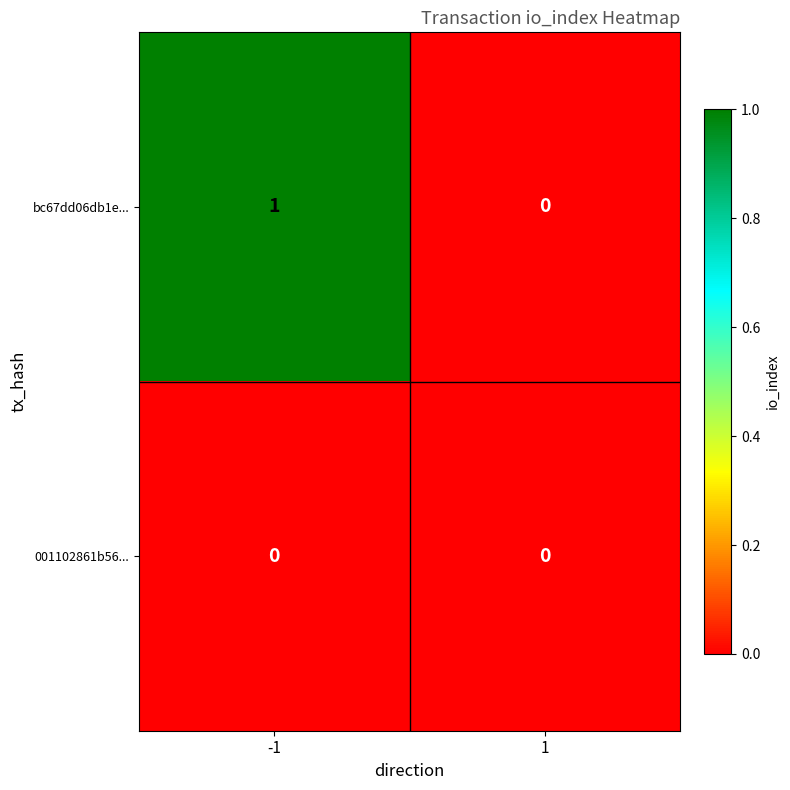

The value of 001102861b56... at 1 is 0. True or false?

True